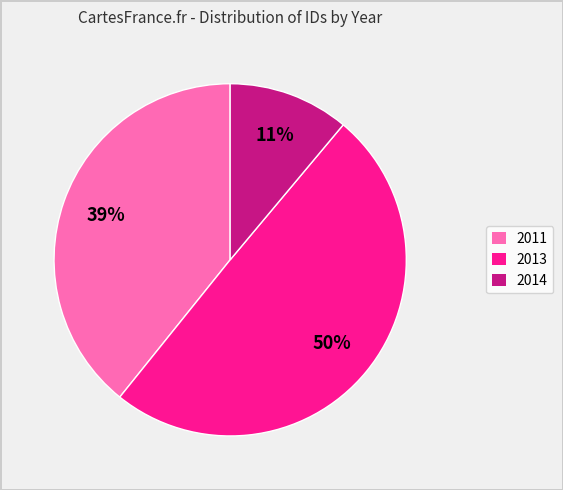

How many segments does this pie chart have?

3